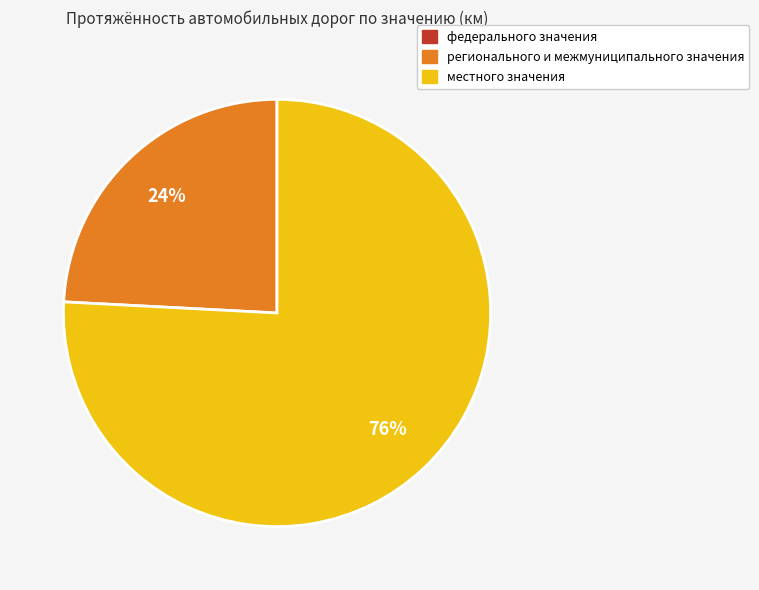

Between местного значения and регионального и межмуниципального значения, which is larger?

местного значения